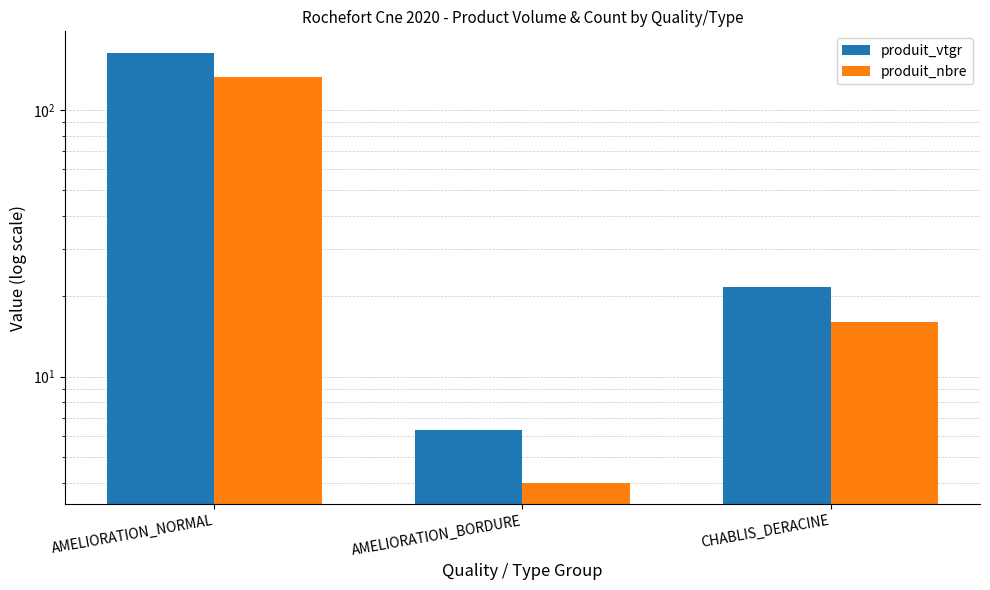

At which label does produit_vtgr reach its peak?

AMELIORATION_NORMAL